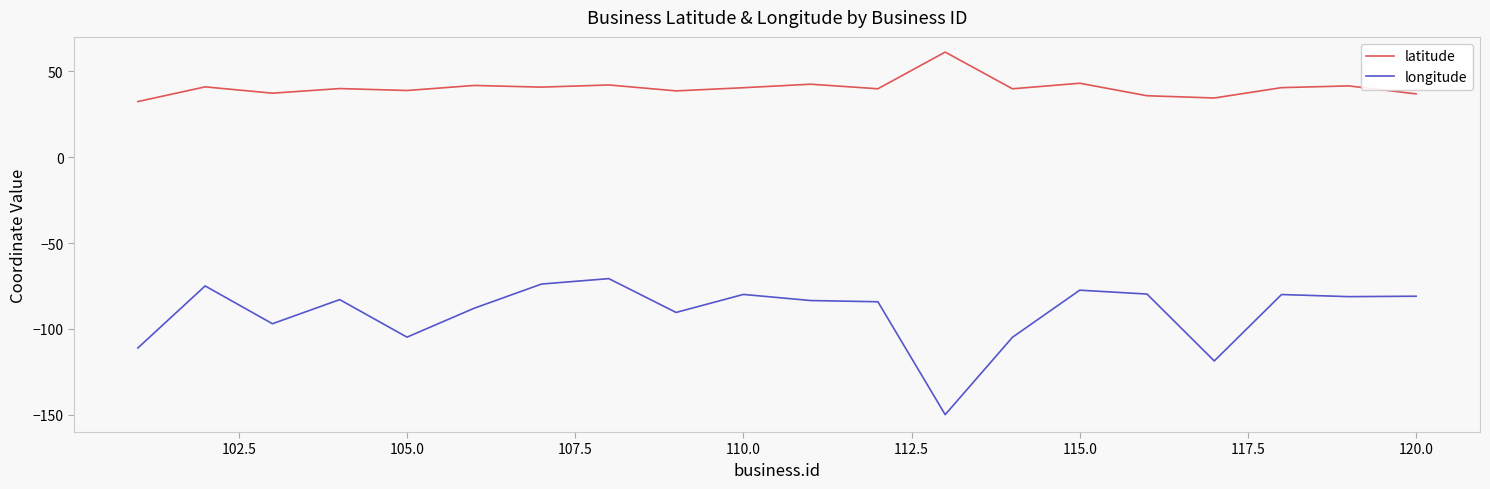

Which series has the largest range (max minus min)?

longitude